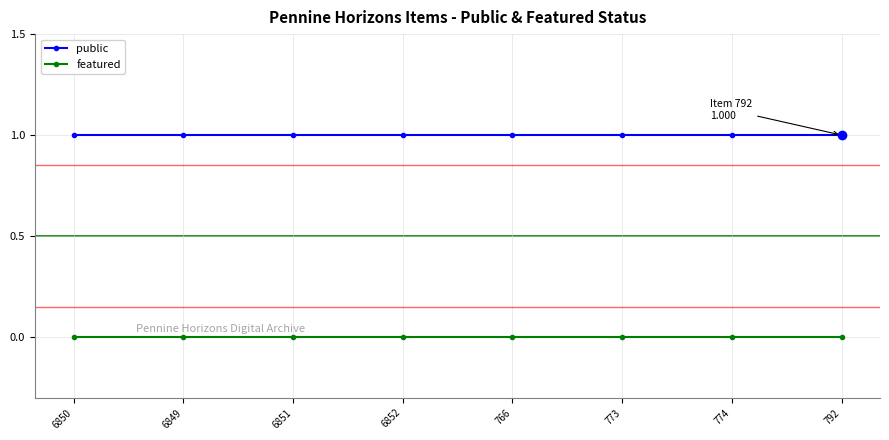

True or false: public and featured cross at least once.

False